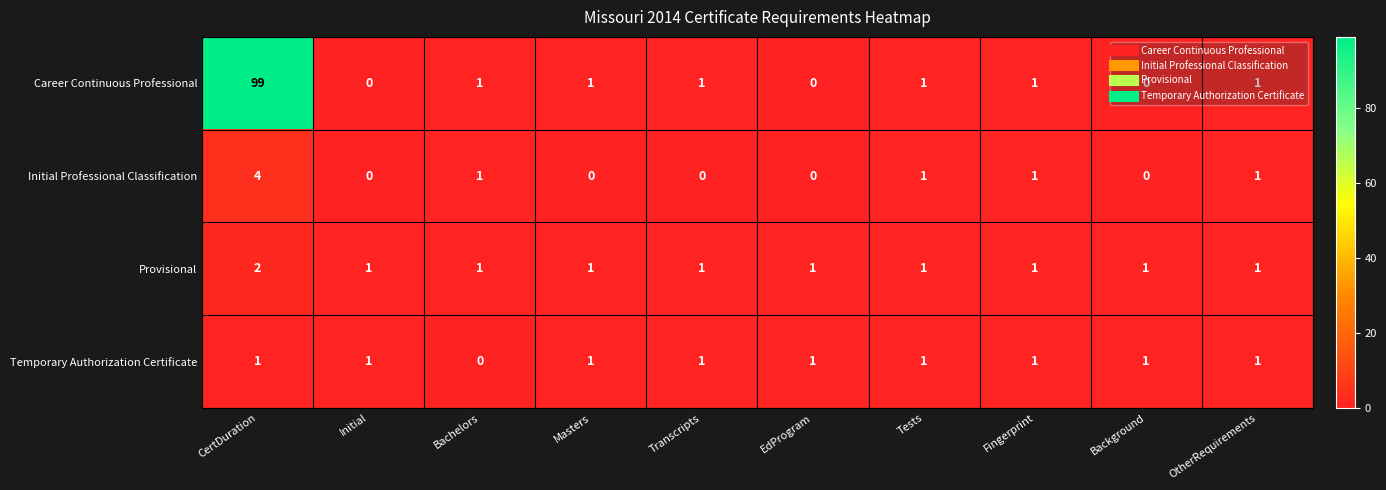

Which series has the largest total across all categories?

Career Continuous Professional